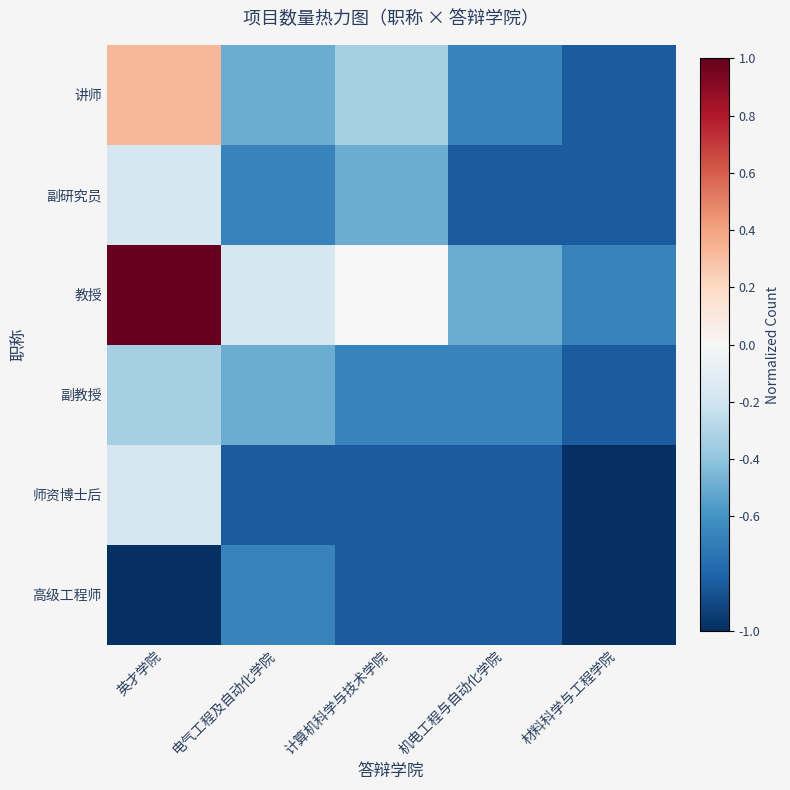

Which series has the largest range (max minus min)?

教授